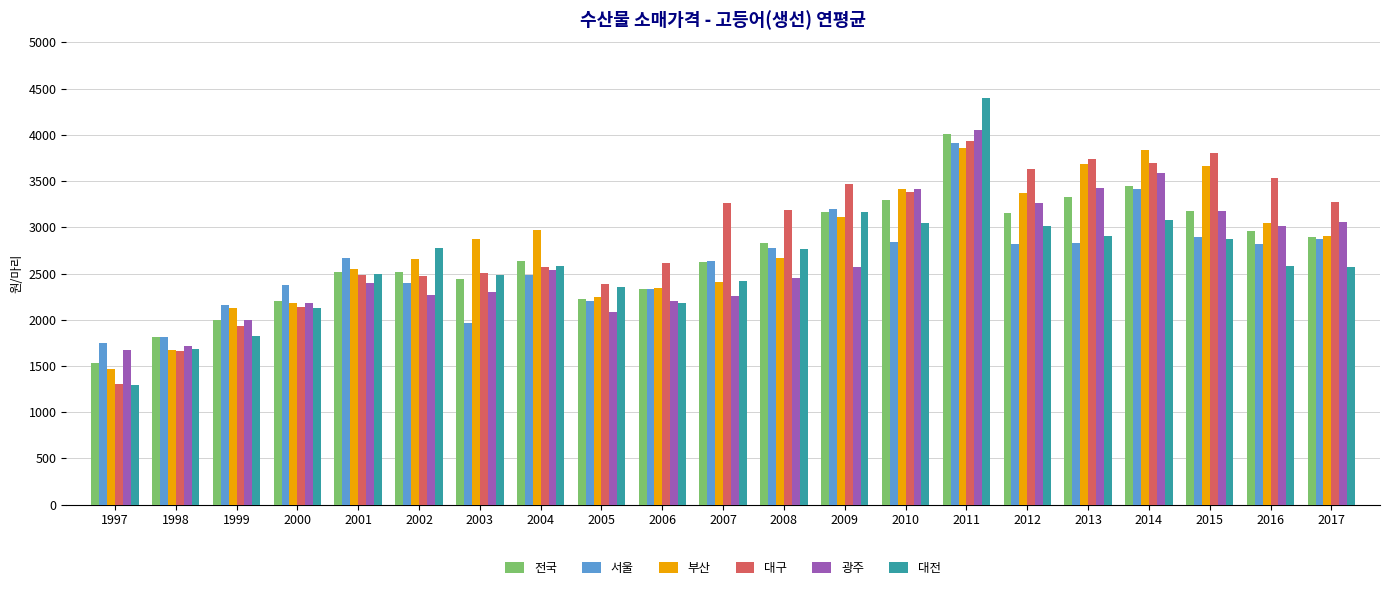

True or false: 광주 has a value of 5976.2 at 2013.

False